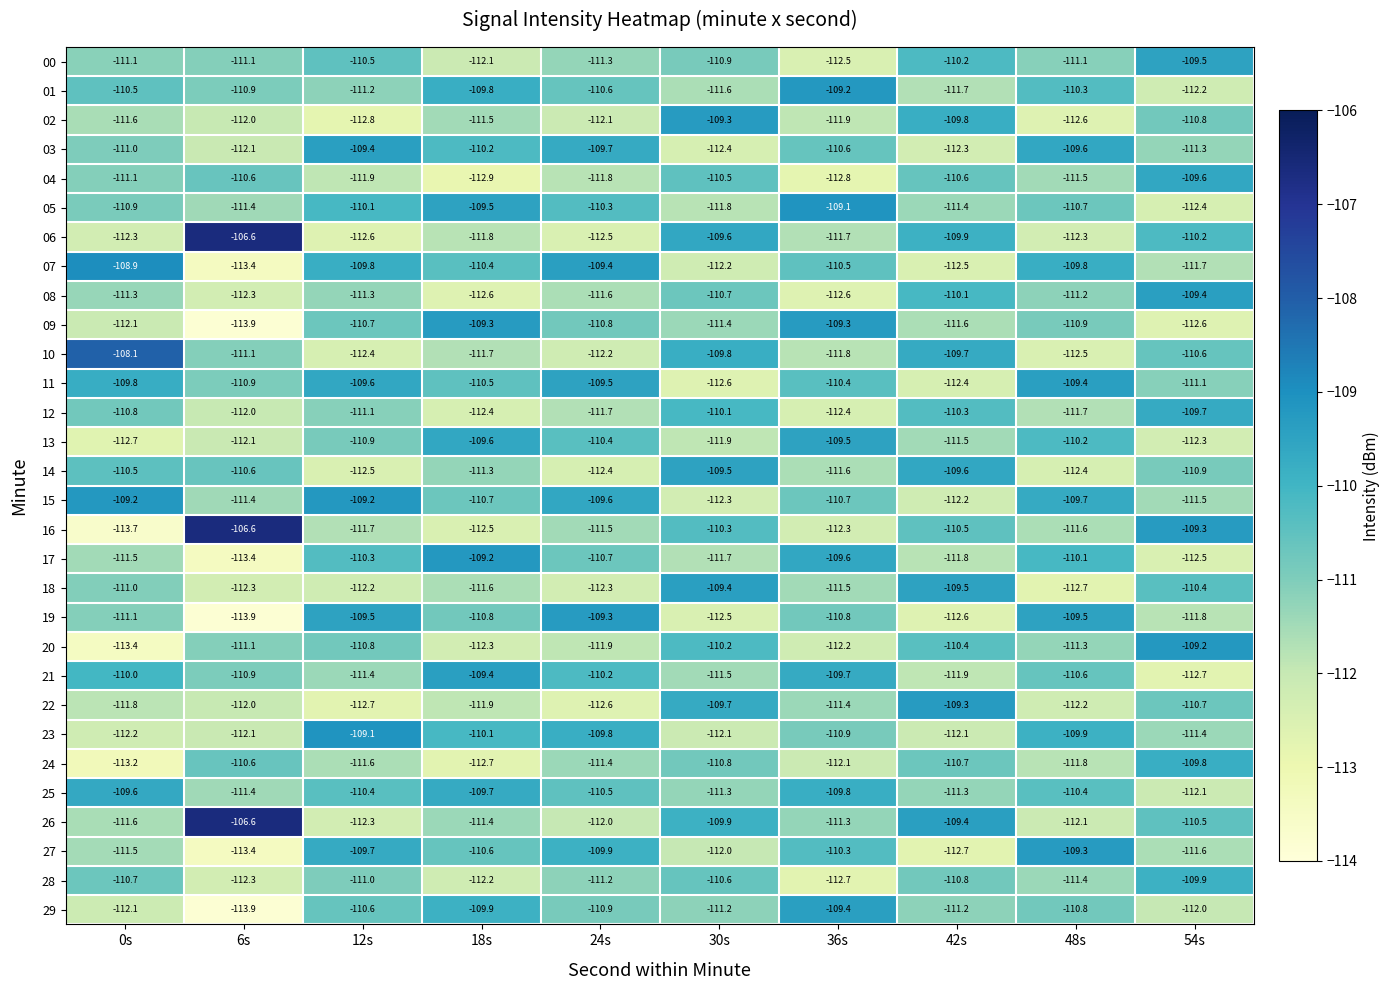

List the labels in order of 02 value, smallest first.

12s, 48s, 24s, 6s, 36s, 0s, 18s, 54s, 42s, 30s